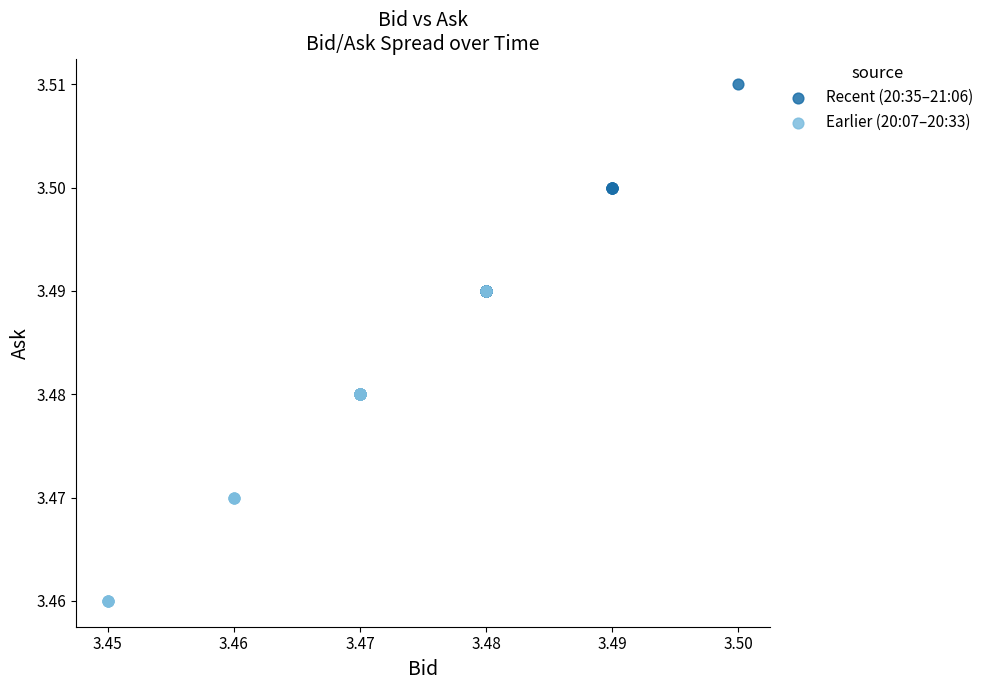

Which series reaches the minimum Y coordinate?

Earlier (20:07–20:33)